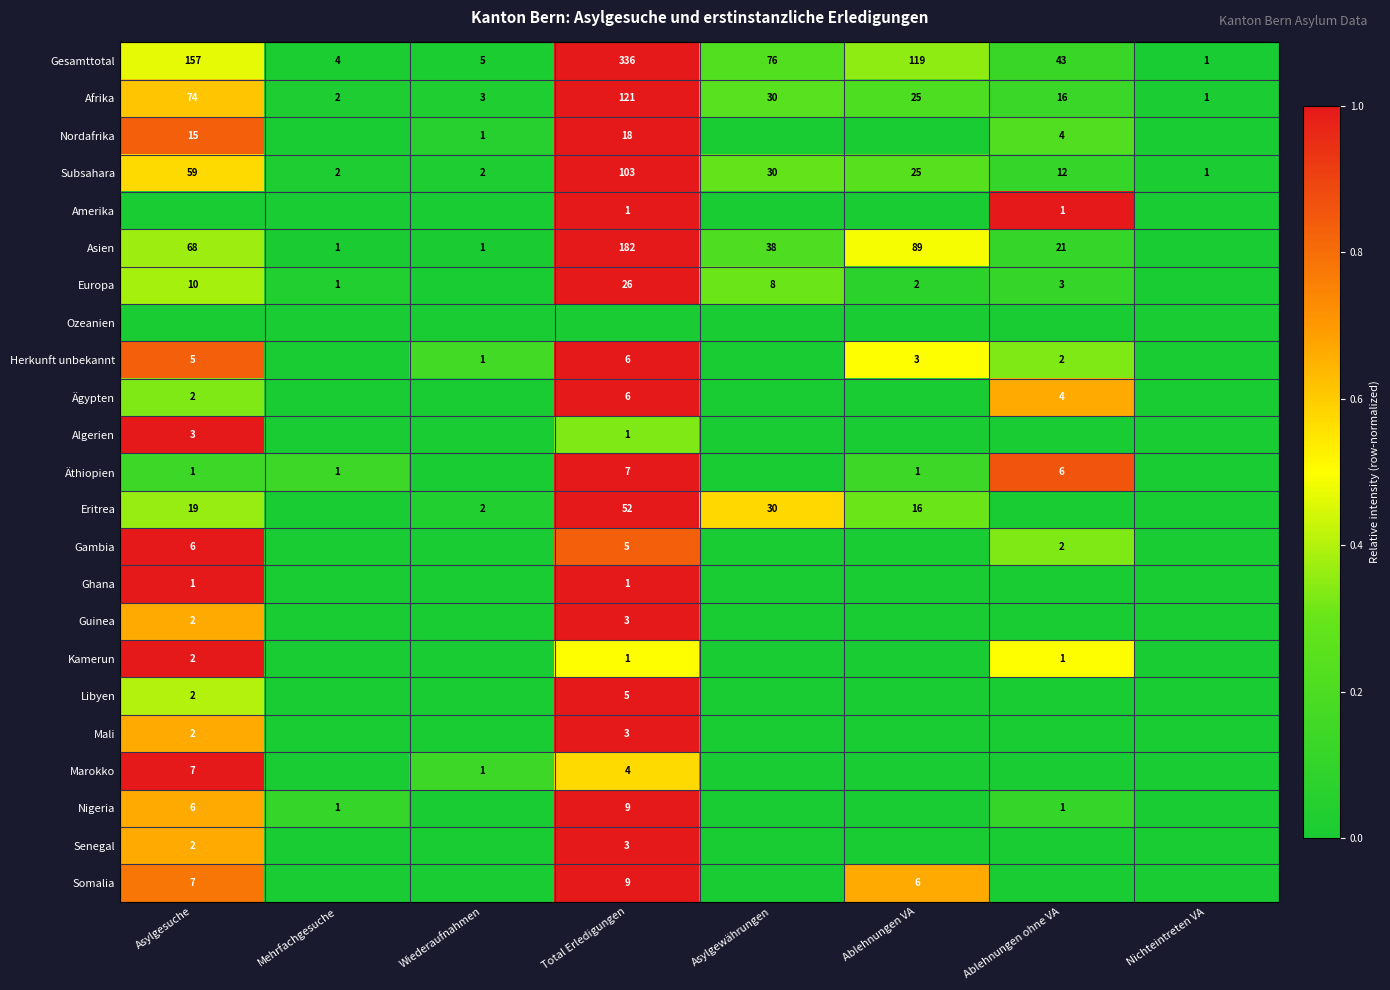

What is the average value of the Afrika series?

34